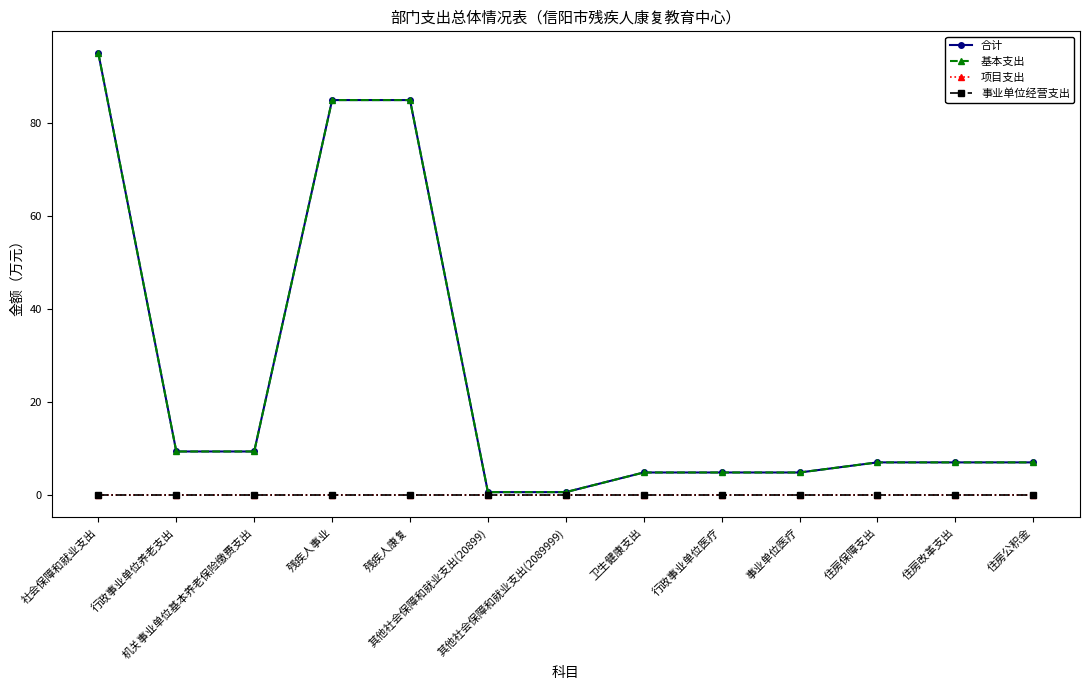

True or false: 基本支出 and 合计 cross at least once.

False